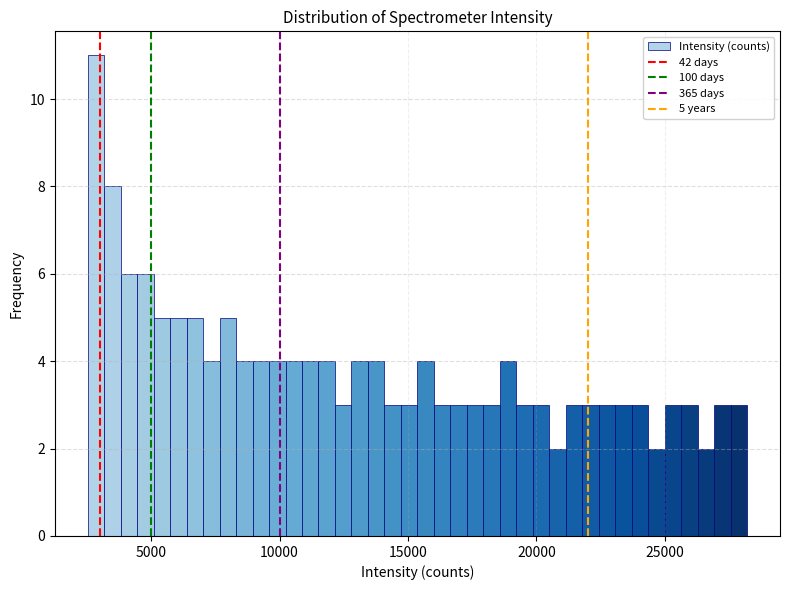

Around what value on the x-axis is the tallest bar? Give the approximate position of its centre, as read against the axis.

3000